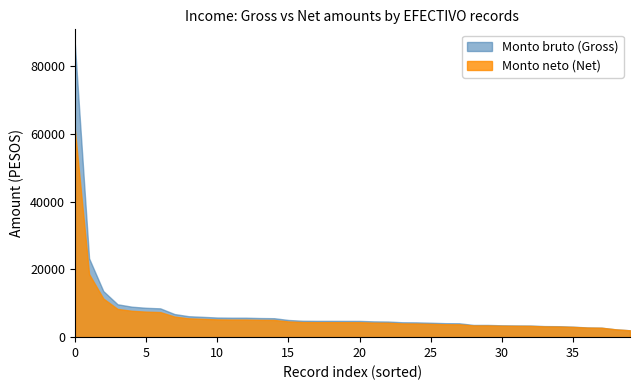

Which series has the widest spread of values?

Monto bruto (Gross)